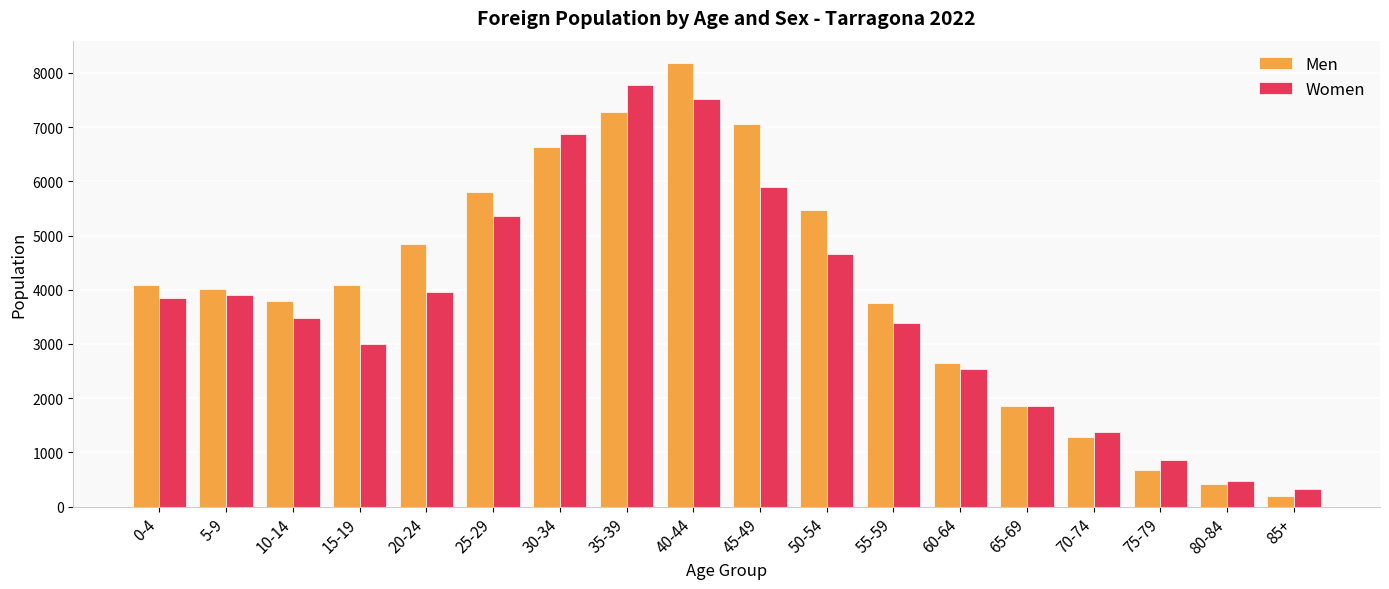

List the series in order of their peak value, highest first.

Men, Women